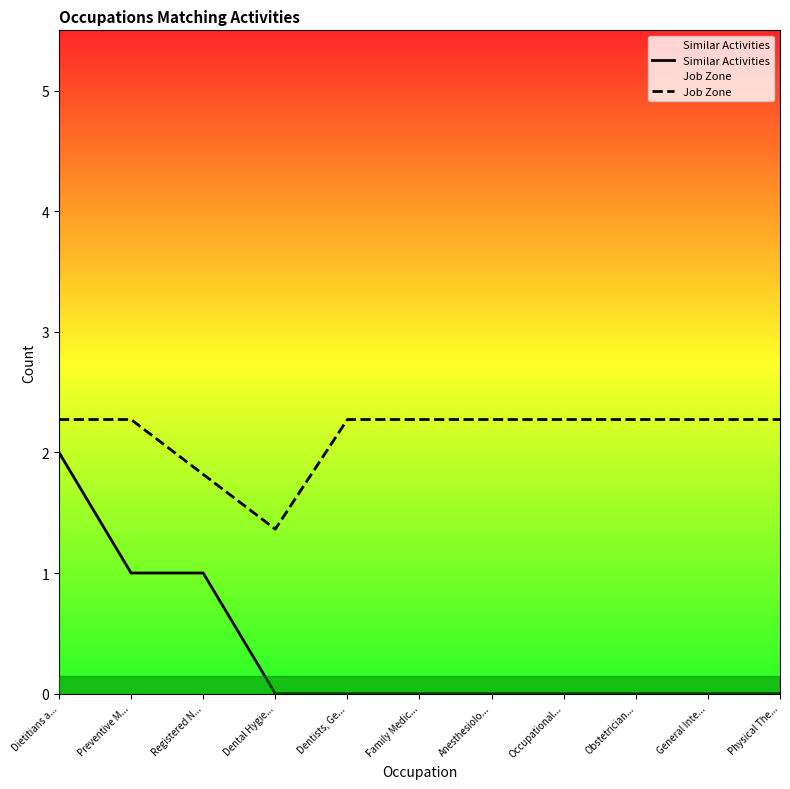

At how many categories does at least one series exceed 0?

11